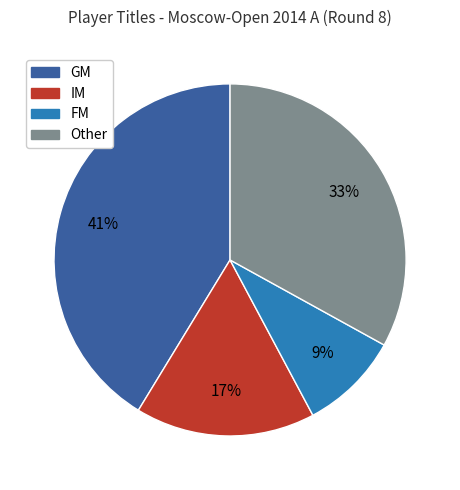

To the nearest percent, what portion does FM represent?

9%